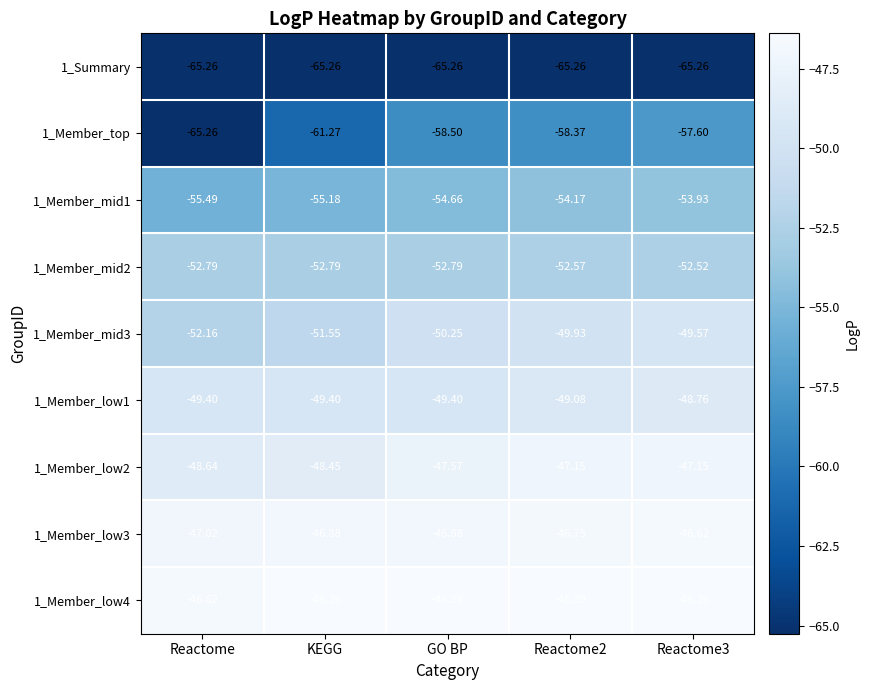

At which label does 1_Member_mid1 reach its minimum?

Reactome